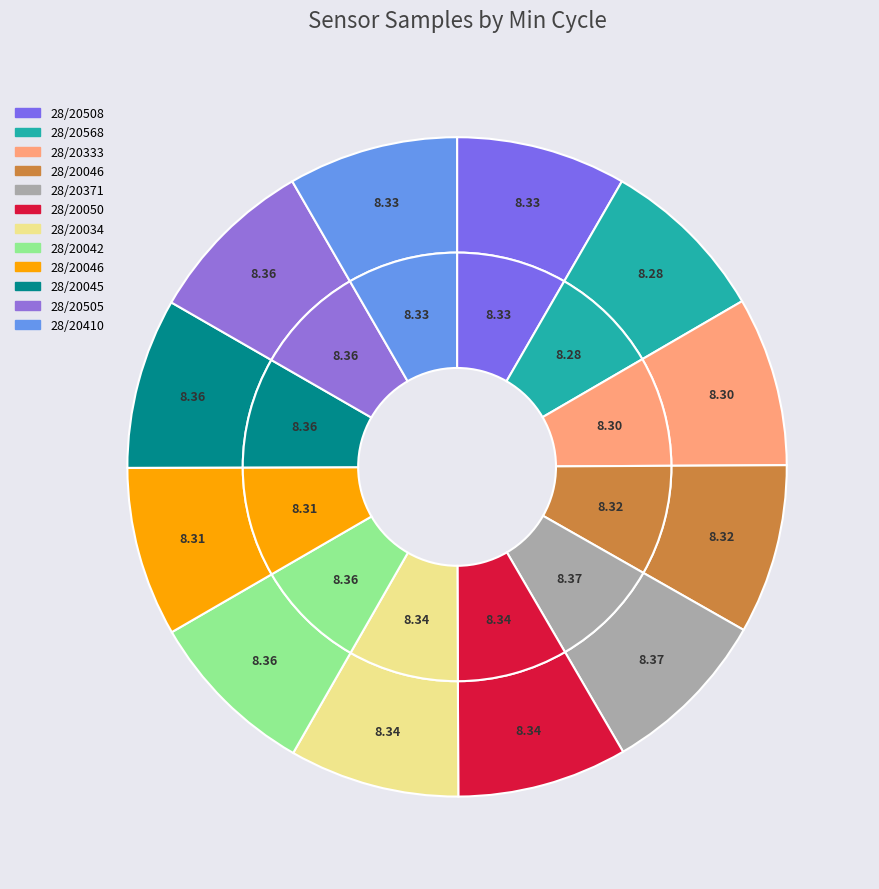

How many slices are in this pie chart?

12